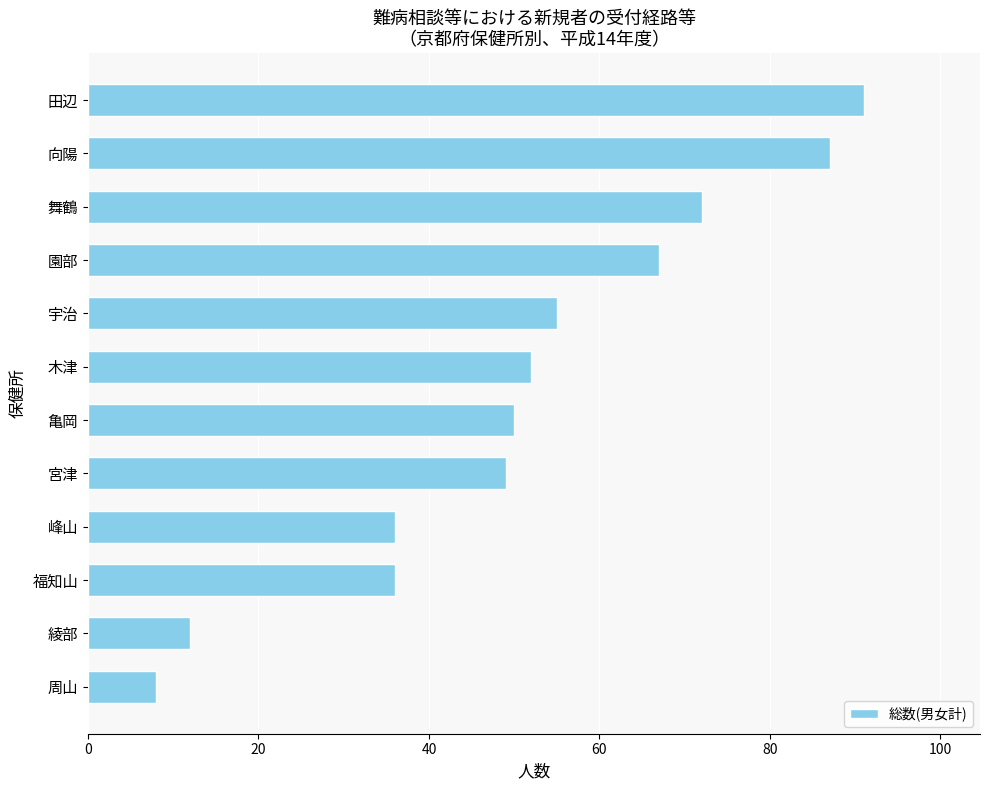

Reading bottom to top, list all the values displayed in this chart.

8	12	36	36	49	50	52	55	67	72	87	91